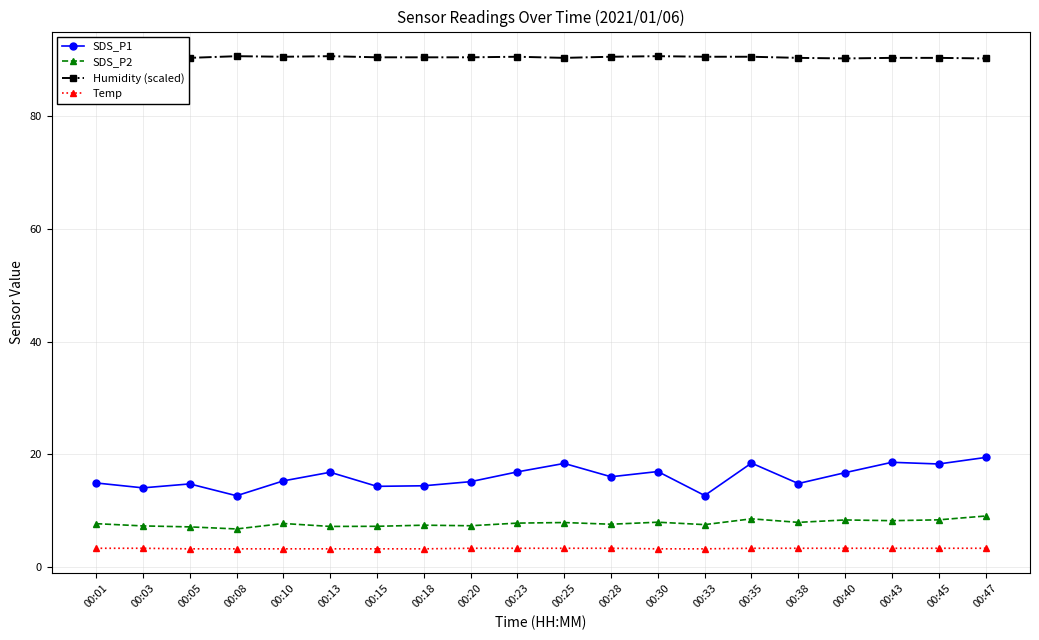

Which has a higher value, 00:45 or 00:15?

00:45